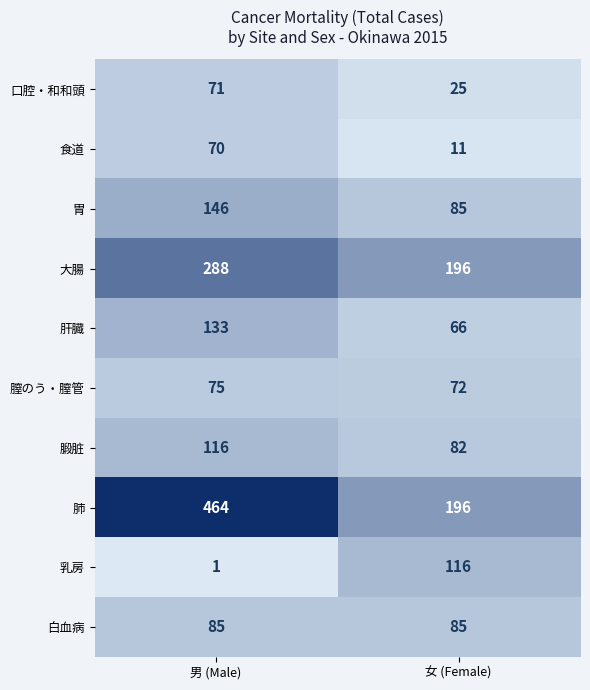

Rank the categories by 膣のう・膣管 value from highest to lowest.

男 (Male), 女 (Female)